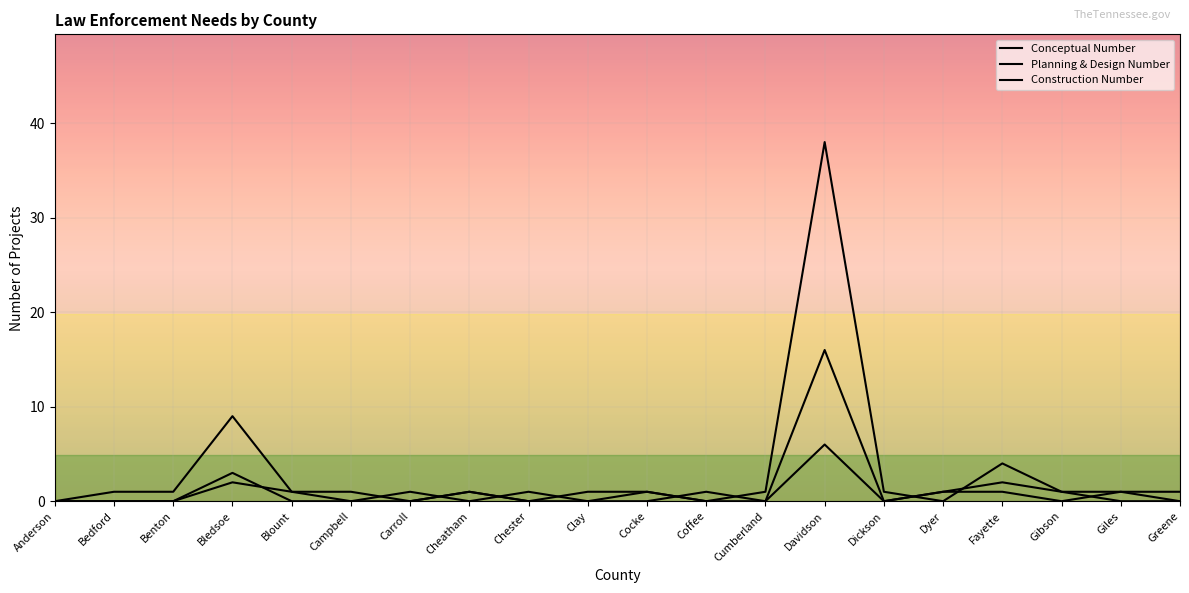

Is it true that Planning & Design Number equals 5 at Bledsoe?

False